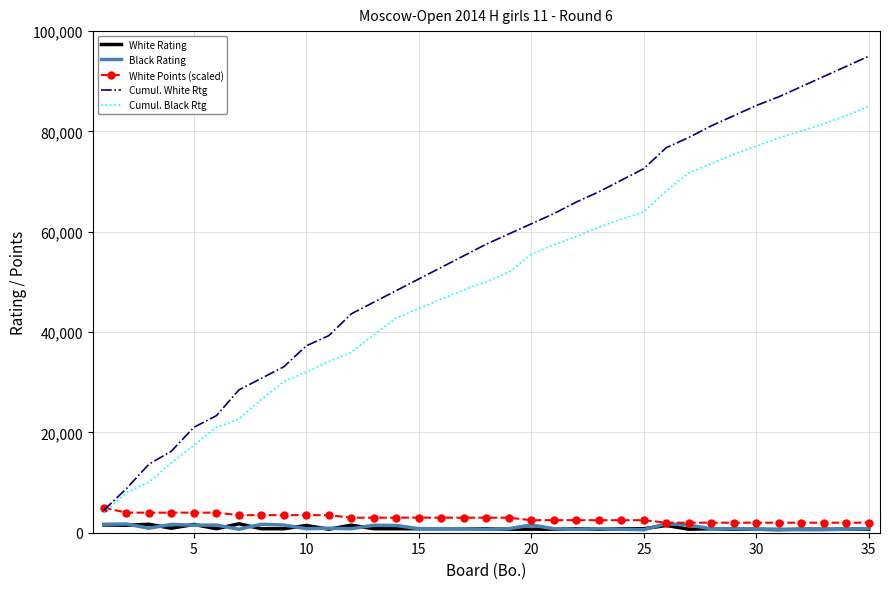

How many distinct data groups are displayed?

5